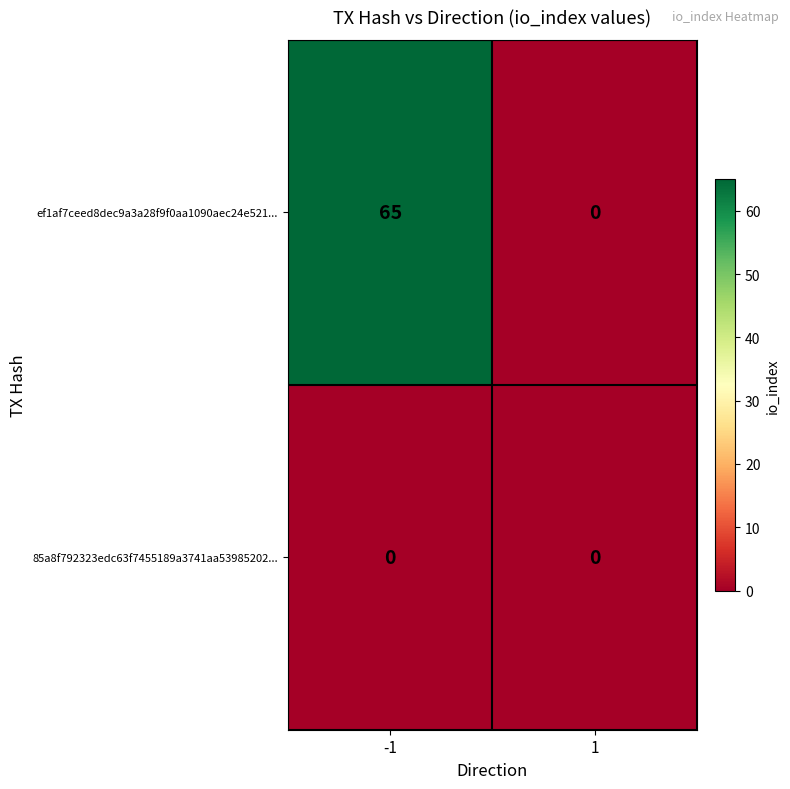

Reading right to left, what are all the values shown in this chart?

ef1af7ceed8dec9a3a28f9f0aa1090aec24e521...: 0	65
85a8f792323edc63f7455189a3741aa53985202...: 0	0